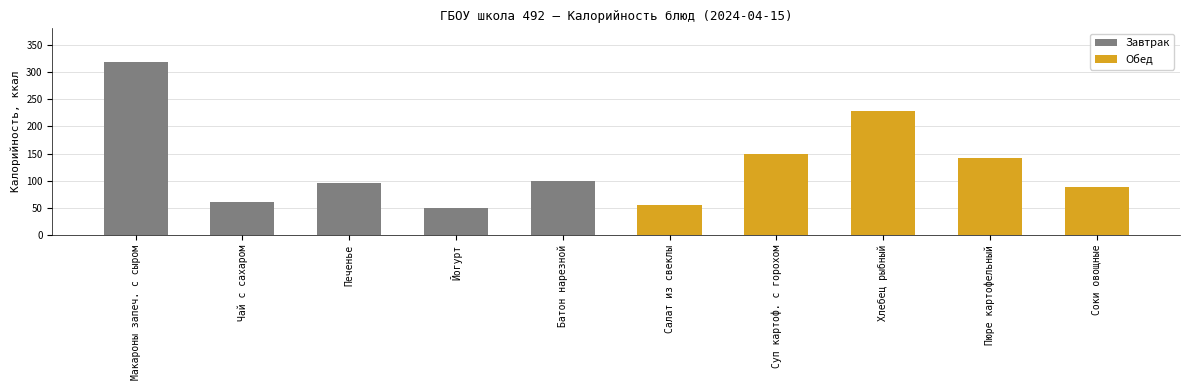

How many data points in Обед are above 141?

2